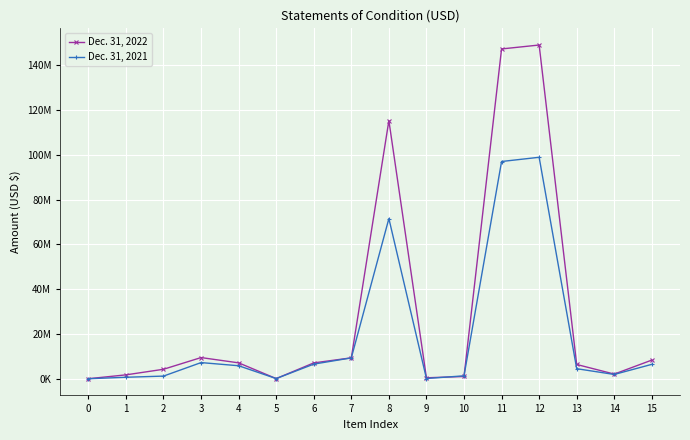

True or false: Dec. 31, 2021 has more than 0 interior local peaks.

True